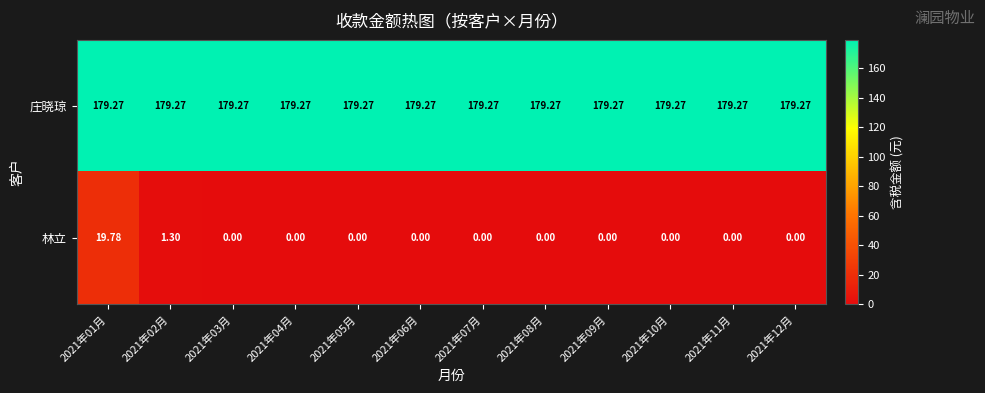

At how many categories does at least one series exceed 154?

12